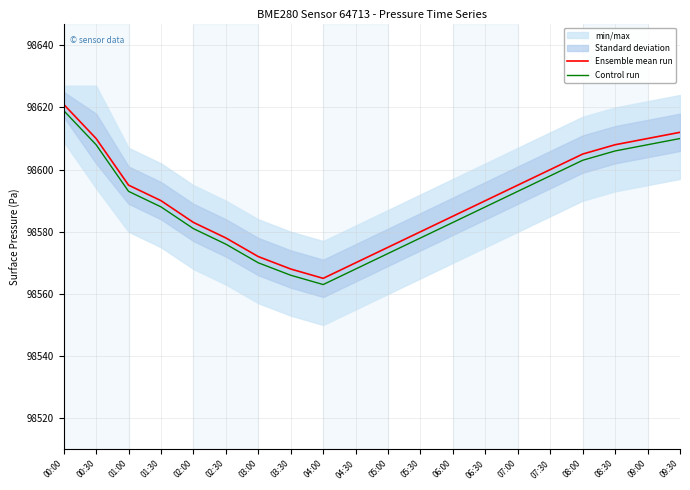

Which category has the highest value across all series?

00:00